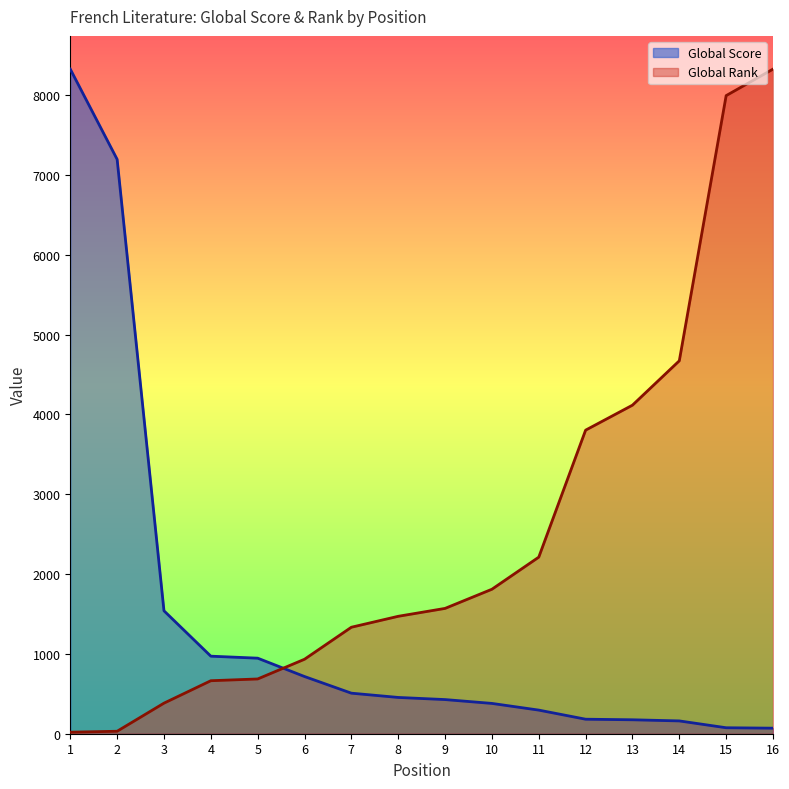

Reading left to right, list all the values displayed in this chart.

Global Score: 8326.0	7195.9	1540.1	971.5	946.5	716.6	508.0	454.5	427.8	379.7	295.9	181.8	174.7	160.4	74.9	69.5
Global Rank: 19.0	31.0	383.0	664.0	686.0	933.0	1334.0	1471.0	1570.0	1810.0	2212.0	3803.0	4116.0	4672.0	7994.0	8326.0